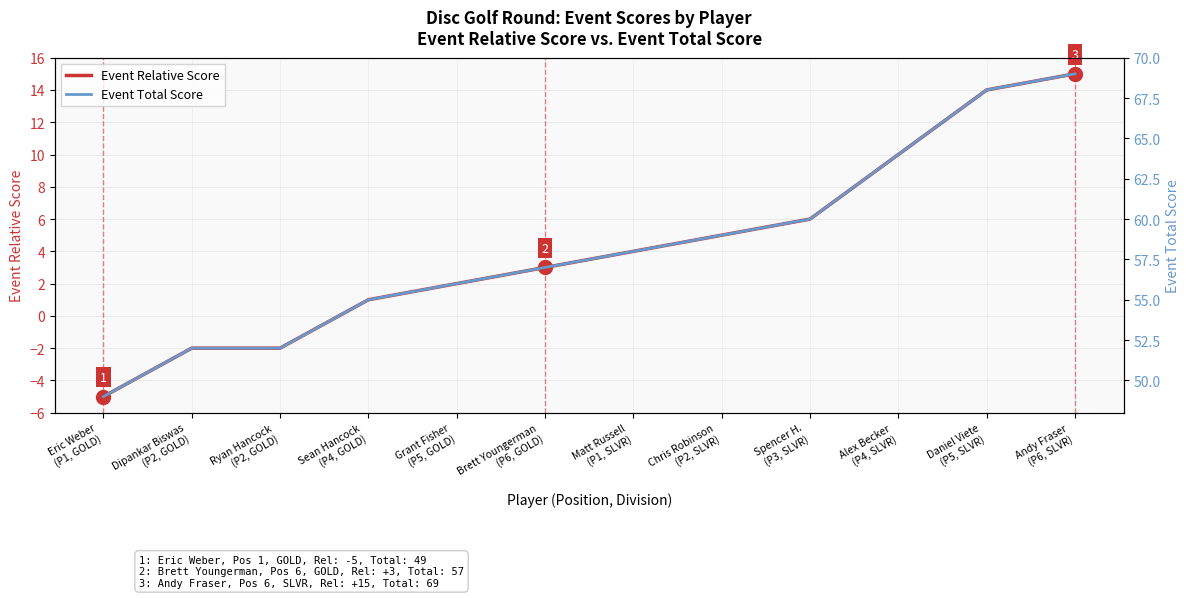

Reading left to right, list all the values displayed in this chart.

Event Relative Score: Eric Weber
(P1, GOLD)=-5	Dipankar Biswas
(P2, GOLD)=-2	Ryan Hancock
(P2, GOLD)=-2	Sean Hancock
(P4, GOLD)=1	Grant Fisher
(P5, GOLD)=2	Brett Youngerman
(P6, GOLD)=3	Matt Russell
(P1, SLVR)=4	Chris Robinson
(P2, SLVR)=5	Spencer H.
(P3, SLVR)=6	Alex Becker
(P4, SLVR)=10	Daniel Viete
(P5, SLVR)=14	Andy Fraser
(P6, SLVR)=15
Event Total Score: Eric Weber
(P1, GOLD)=49	Dipankar Biswas
(P2, GOLD)=52	Ryan Hancock
(P2, GOLD)=52	Sean Hancock
(P4, GOLD)=55	Grant Fisher
(P5, GOLD)=56	Brett Youngerman
(P6, GOLD)=57	Matt Russell
(P1, SLVR)=58	Chris Robinson
(P2, SLVR)=59	Spencer H.
(P3, SLVR)=60	Alex Becker
(P4, SLVR)=64	Daniel Viete
(P5, SLVR)=68	Andy Fraser
(P6, SLVR)=69